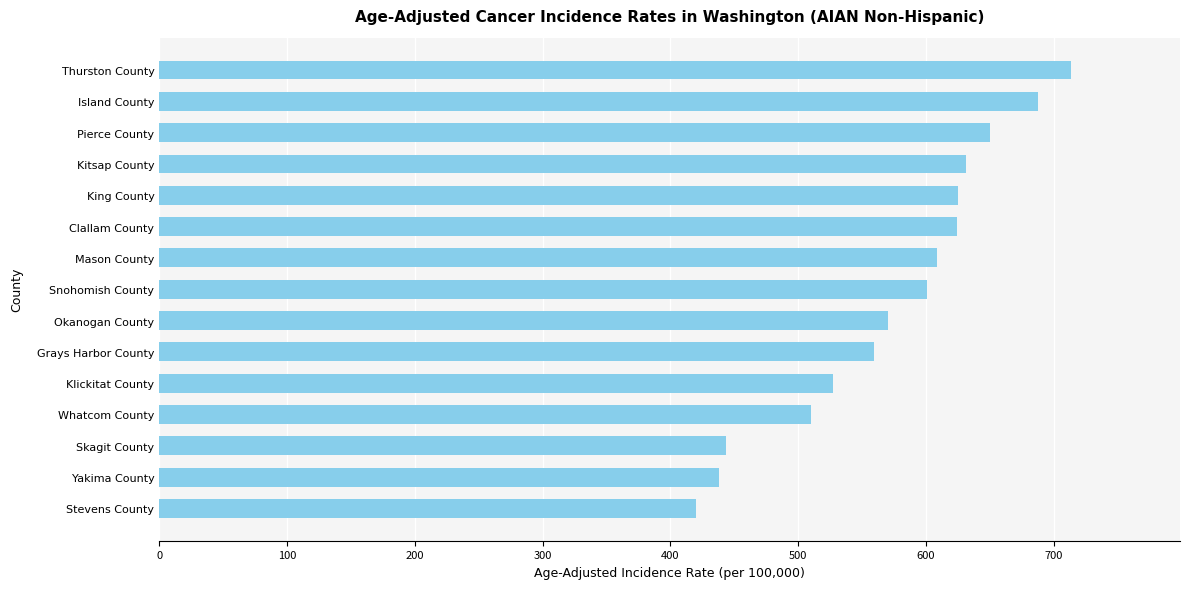

What is the value of the 4th bar from the top?

631.0